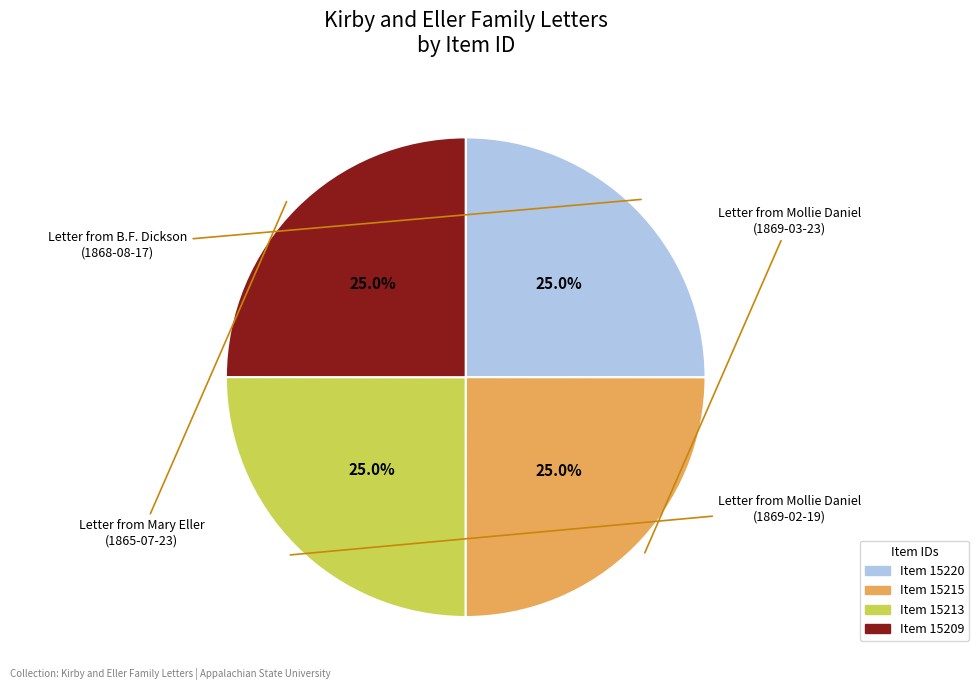

To the nearest percent, what is the average slice percentage?

25%